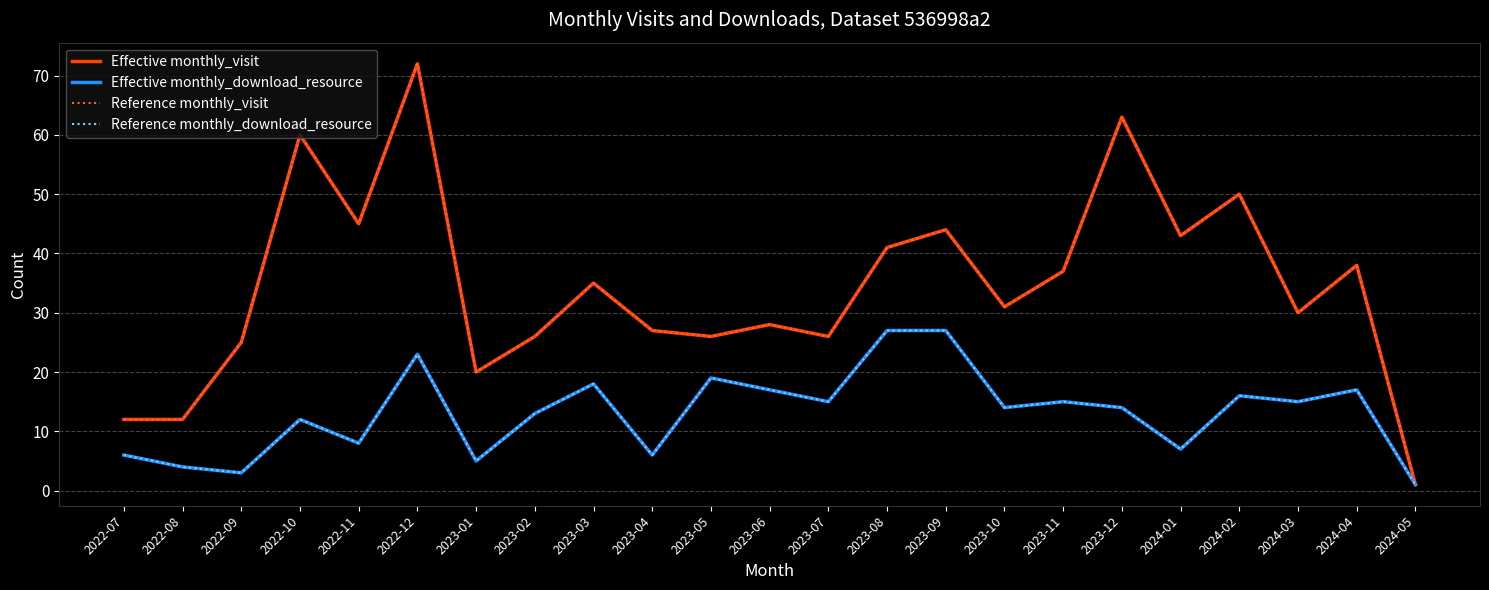

Reading left to right, transcribe all the data shown in this chart.

Effective monthly_visit: 2022-07=12	2022-08=12	2022-09=25	2022-10=60	2022-11=45	2022-12=72	2023-01=20	2023-02=26	2023-03=35	2023-04=27	2023-05=26	2023-06=28	2023-07=26	2023-08=41	2023-09=44	2023-10=31	2023-11=37	2023-12=63	2024-01=43	2024-02=50	2024-03=30	2024-04=38	2024-05=1
Effective monthly_download_resource: 2022-07=6	2022-08=4	2022-09=3	2022-10=12	2022-11=8	2022-12=23	2023-01=5	2023-02=13	2023-03=18	2023-04=6	2023-05=19	2023-06=17	2023-07=15	2023-08=27	2023-09=27	2023-10=14	2023-11=15	2023-12=14	2024-01=7	2024-02=16	2024-03=15	2024-04=17	2024-05=1
Reference monthly_visit: 2022-07=12	2022-08=12	2022-09=25	2022-10=60	2022-11=45	2022-12=72	2023-01=20	2023-02=26	2023-03=35	2023-04=27	2023-05=26	2023-06=28	2023-07=26	2023-08=41	2023-09=44	2023-10=31	2023-11=37	2023-12=63	2024-01=43	2024-02=50	2024-03=30	2024-04=38	2024-05=1
Reference monthly_download_resource: 2022-07=6	2022-08=4	2022-09=3	2022-10=12	2022-11=8	2022-12=23	2023-01=5	2023-02=13	2023-03=18	2023-04=6	2023-05=19	2023-06=17	2023-07=15	2023-08=27	2023-09=27	2023-10=14	2023-11=15	2023-12=14	2024-01=7	2024-02=16	2024-03=15	2024-04=17	2024-05=1